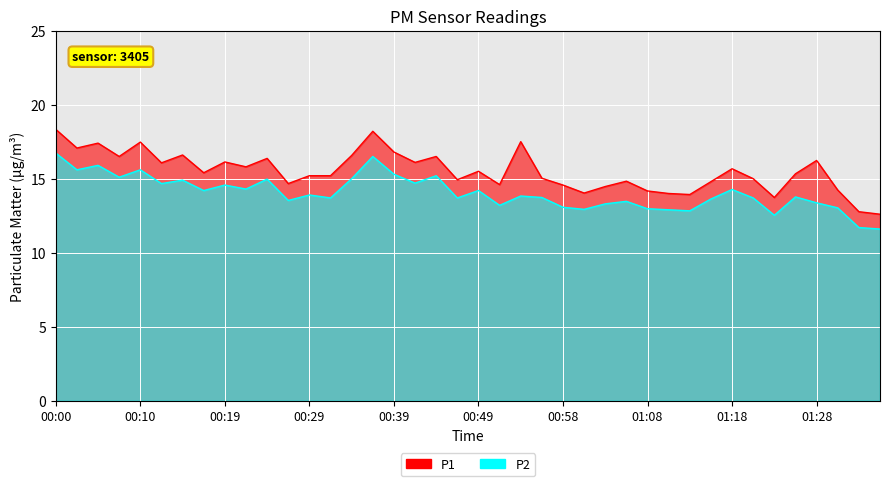

Which series has the largest range (max minus min)?

P1